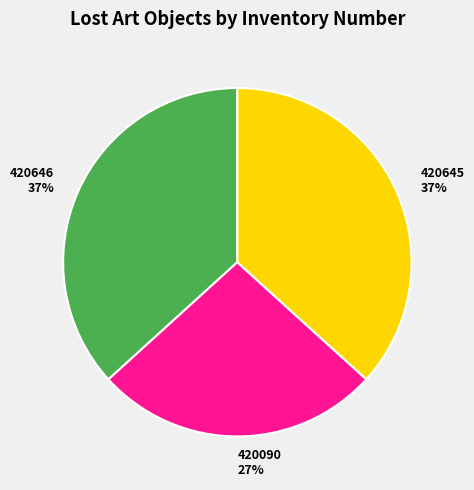

Count the number of slices in the pie.

3